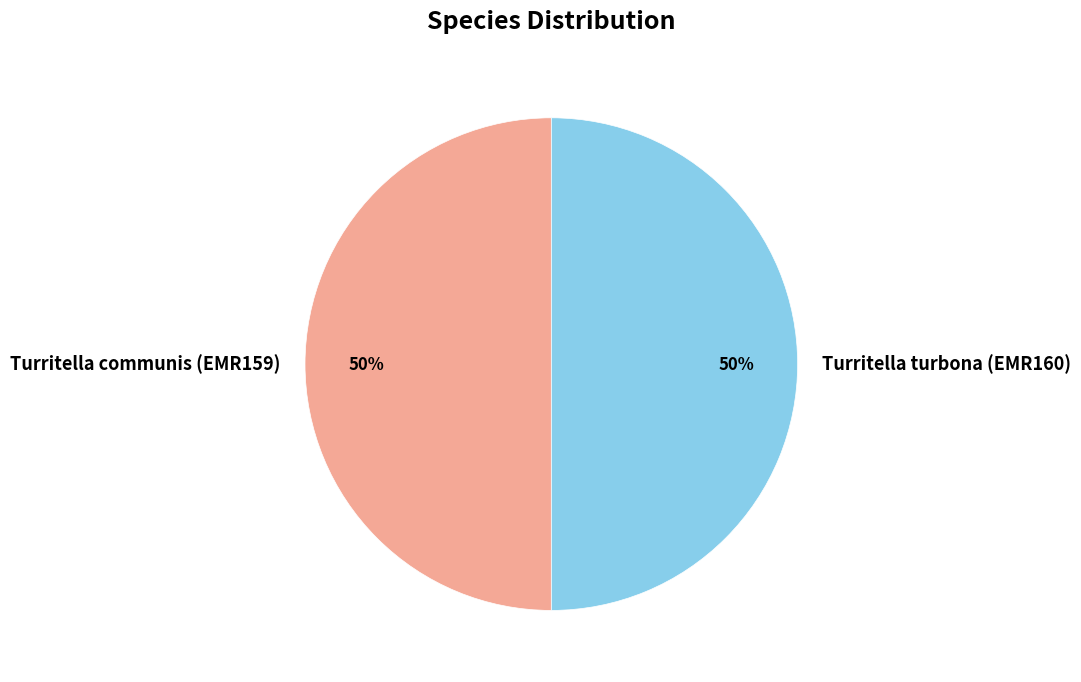

To the nearest percent, what is the average slice percentage?

50%